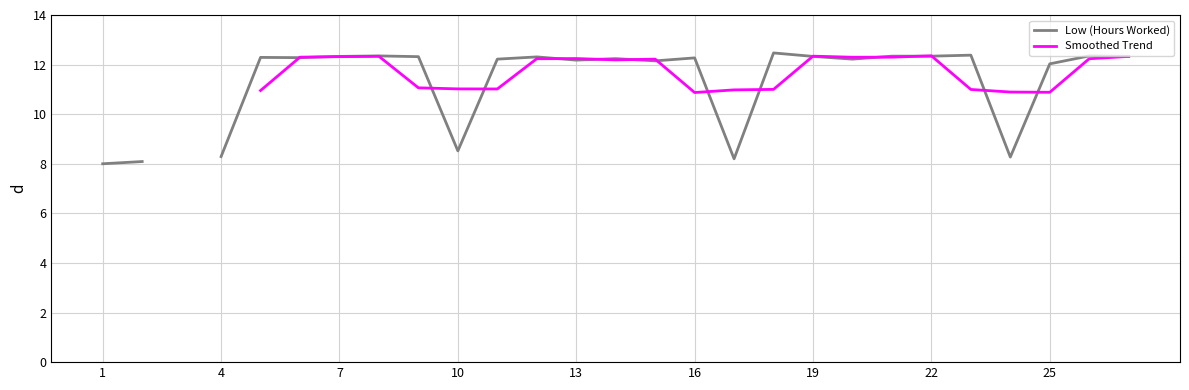

Which series ends up on top after the final intersection of Low (Hours Worked) and Smoothed Trend?

Low (Hours Worked)